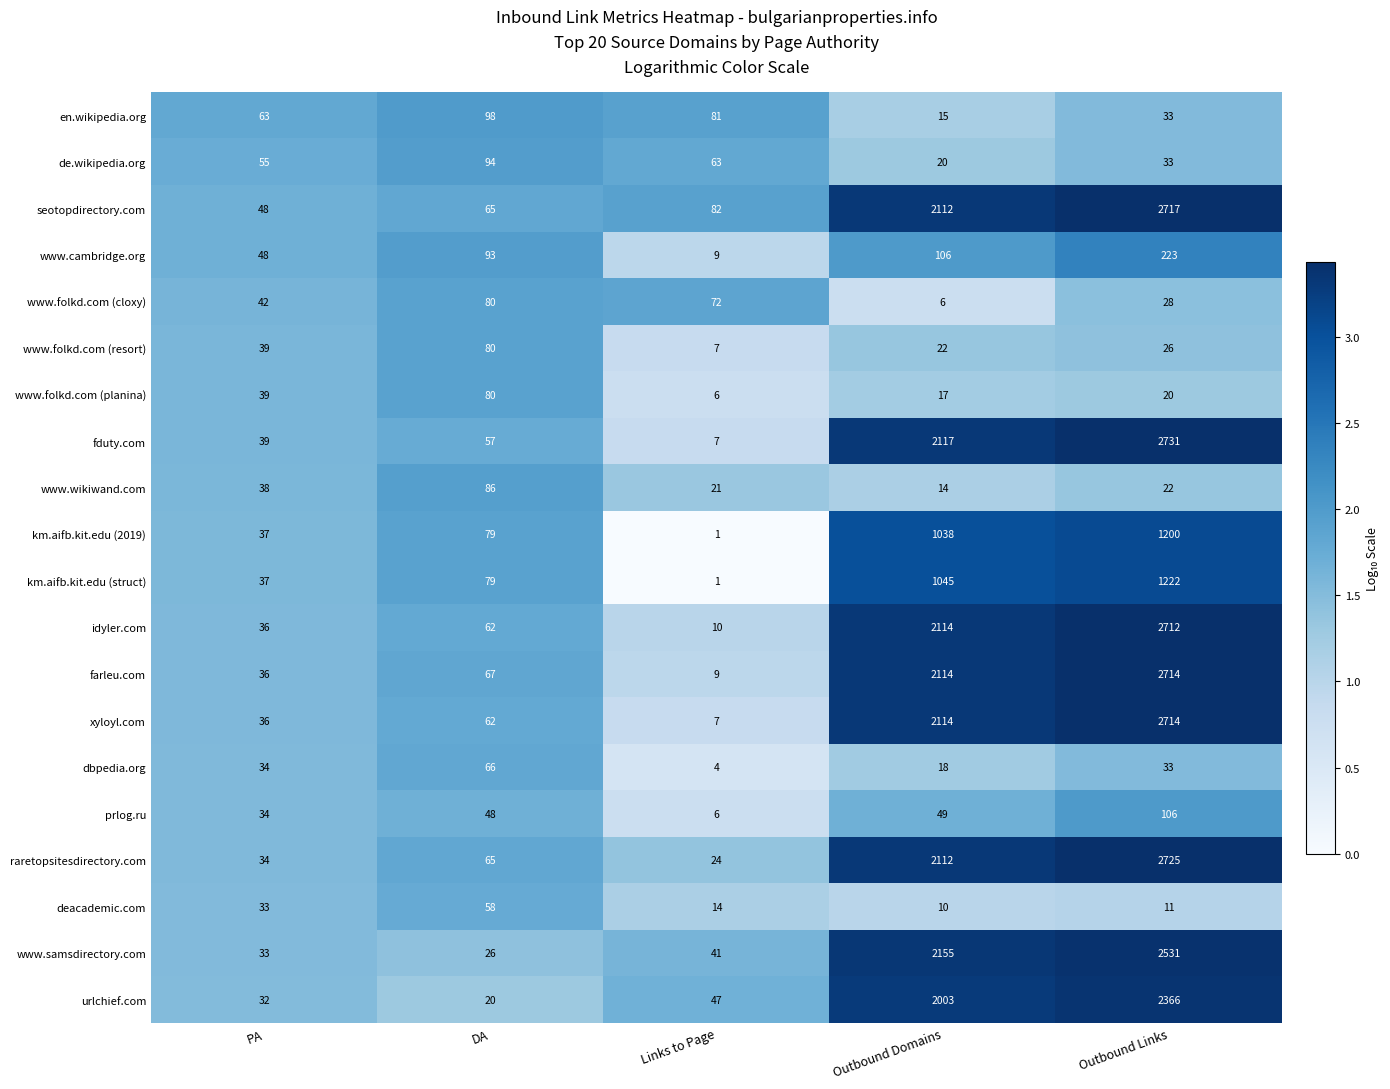

How many distinct data groups are displayed?

20